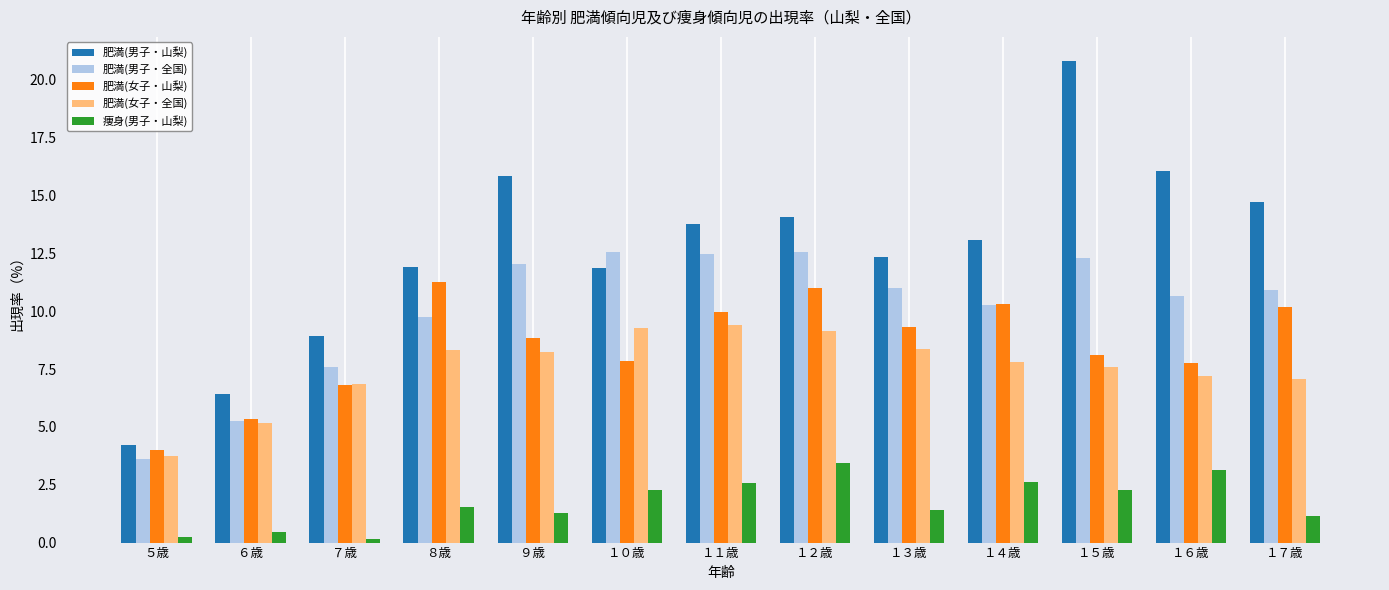

Is it true that 肥満(男子・全国) equals 20.2 at １１歳?

False